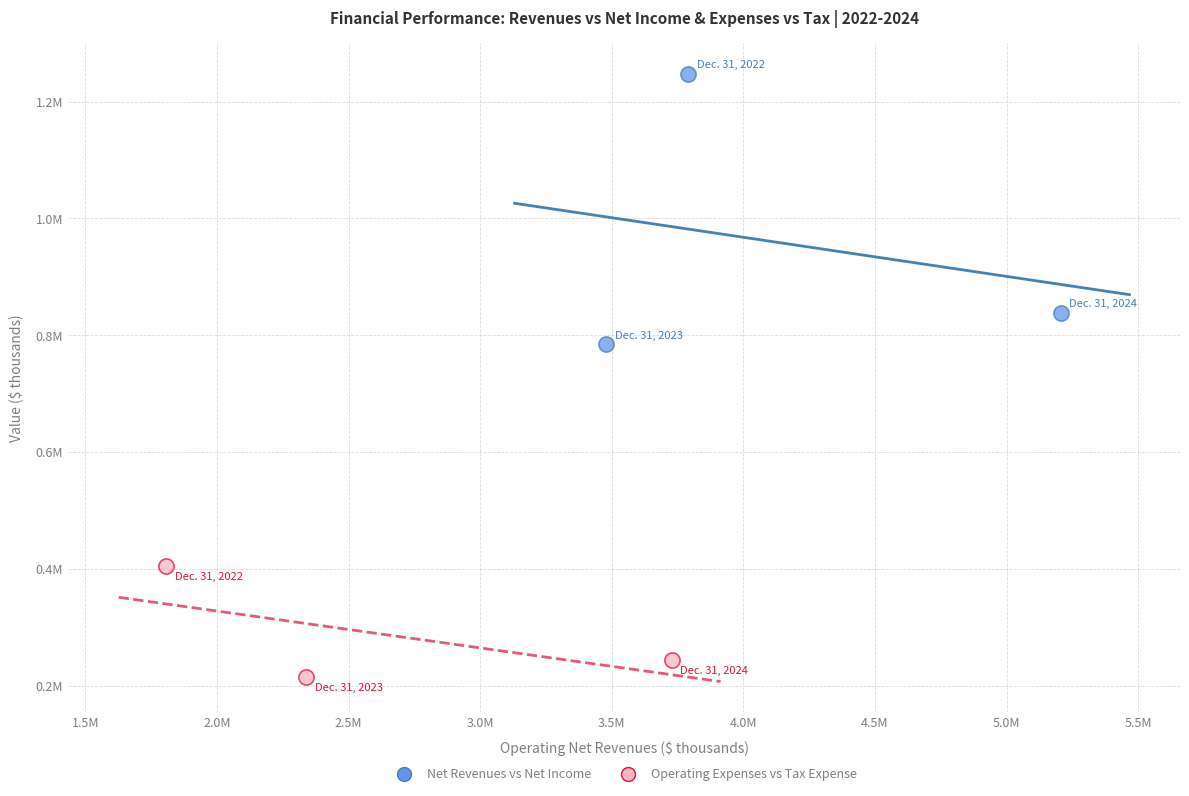

What are all the series names shown in the legend?

Net Revenues vs Net Income, Operating Expenses vs Tax Expense